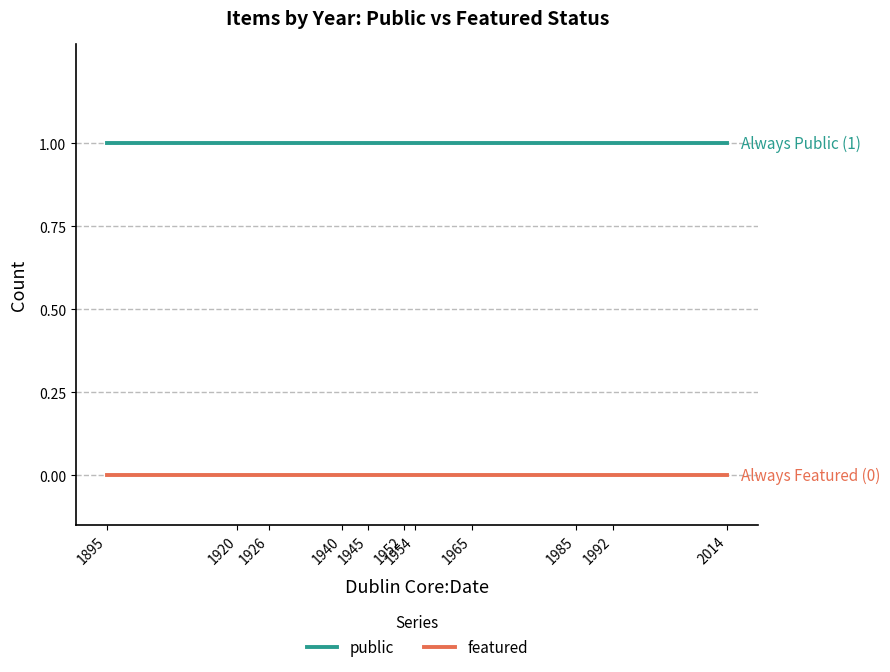

The value of featured at 1952 is 0. True or false?

True